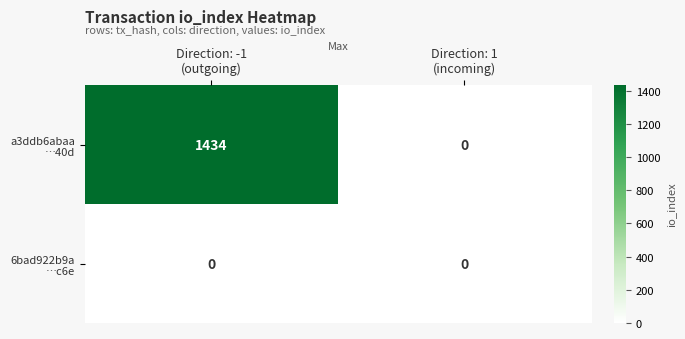

How many data points does each series have?

2